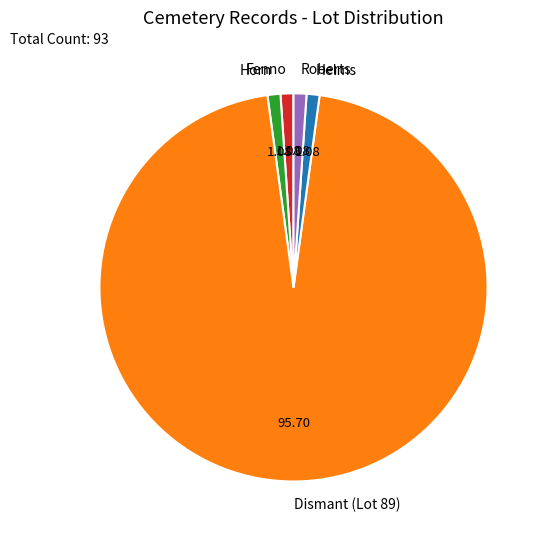

Does Fenno represent more than half of the total?

No